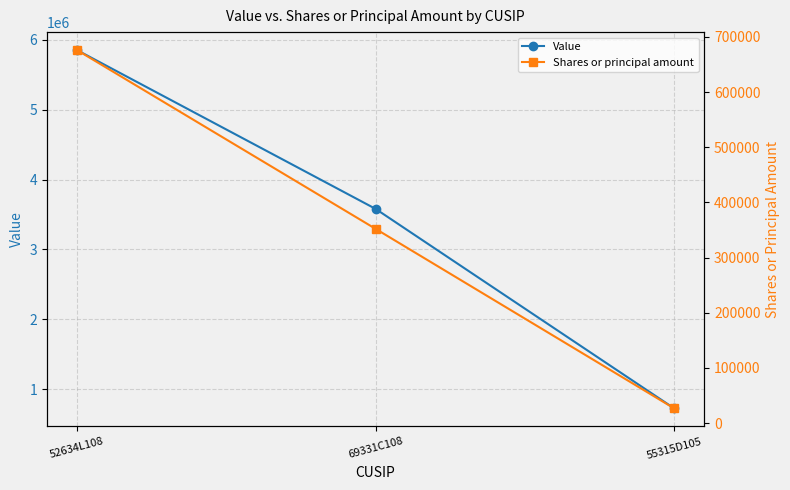

What is the total value across all series at 52634L108?

6531109